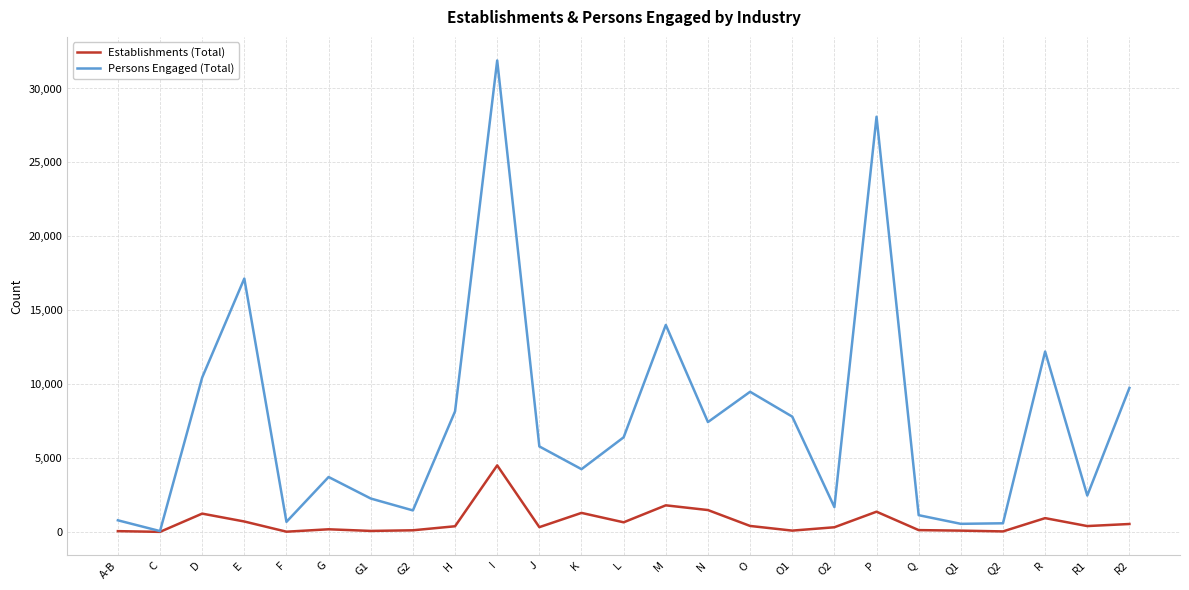

At which label does Establishments (Total) reach its peak?

I